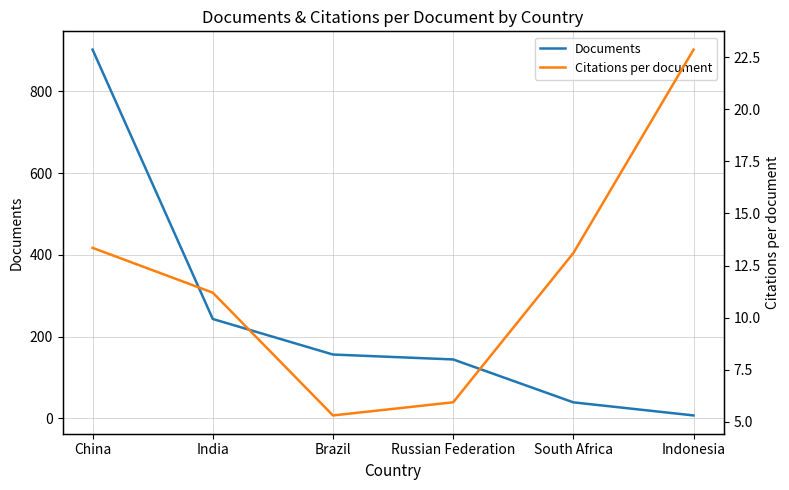

At how many categories does at least one series exceed 95?

4